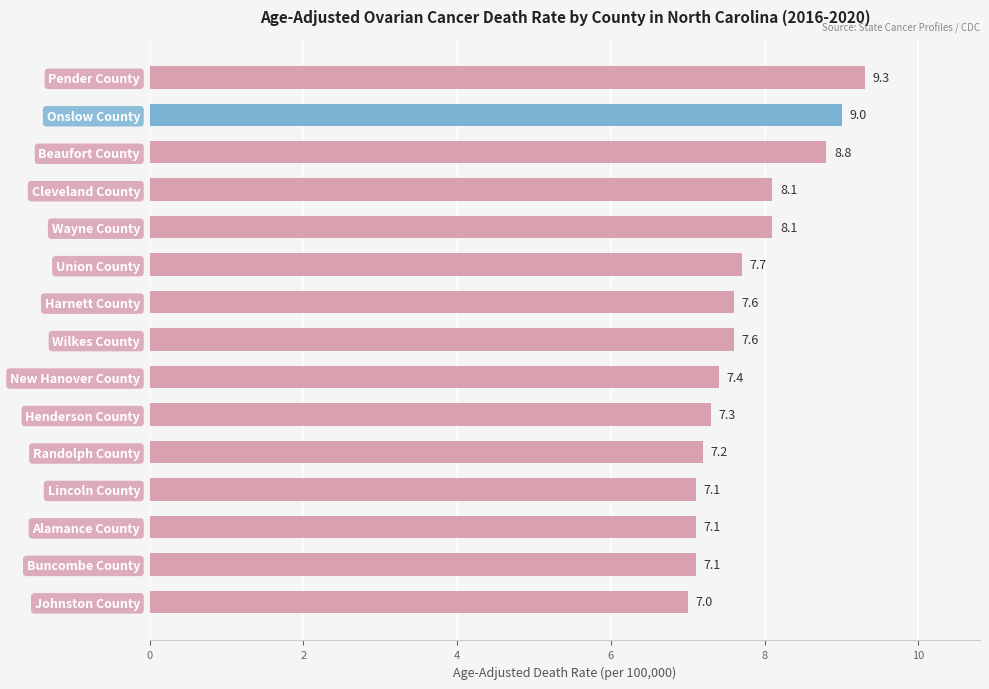

The chart shows a value of 12.1 at Onslow County. True or false?

False